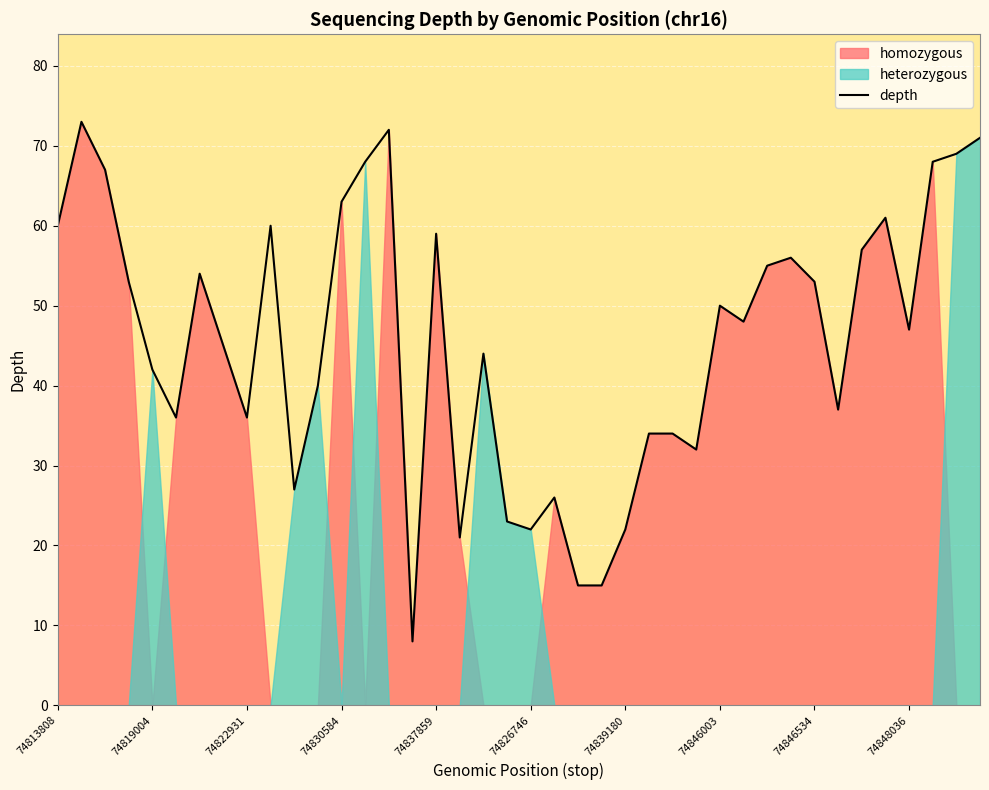

What is the highest value of the depth series?

73